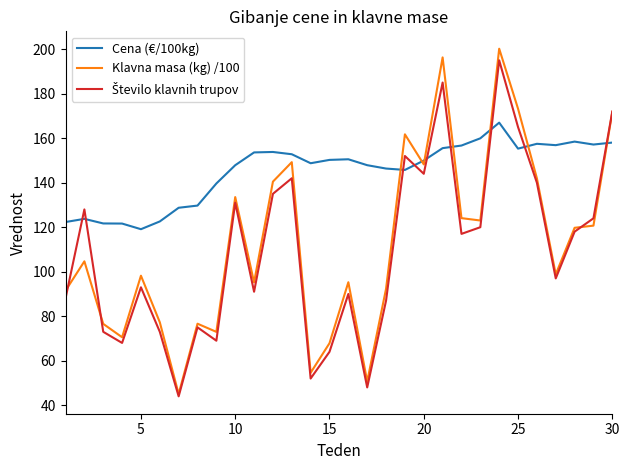

Which series has the largest total across all categories?

Cena (€/100kg)